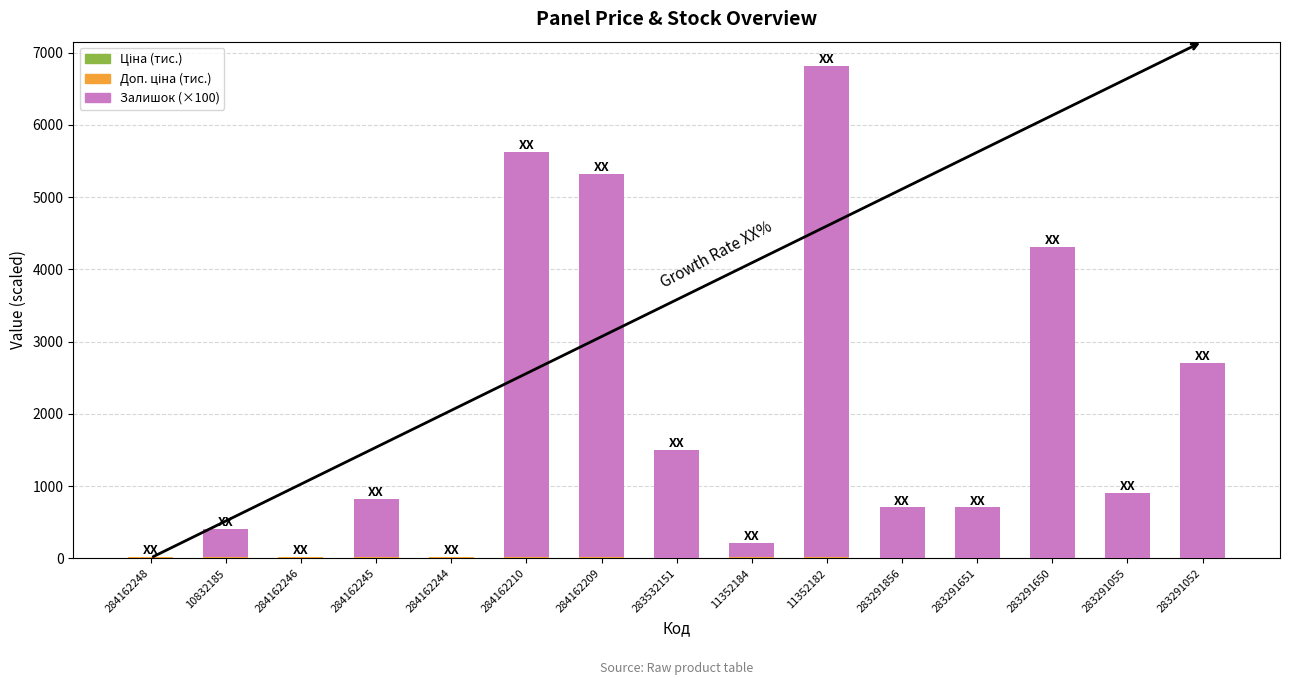

Are the bars grouped side by side (vs. stacked)?

No